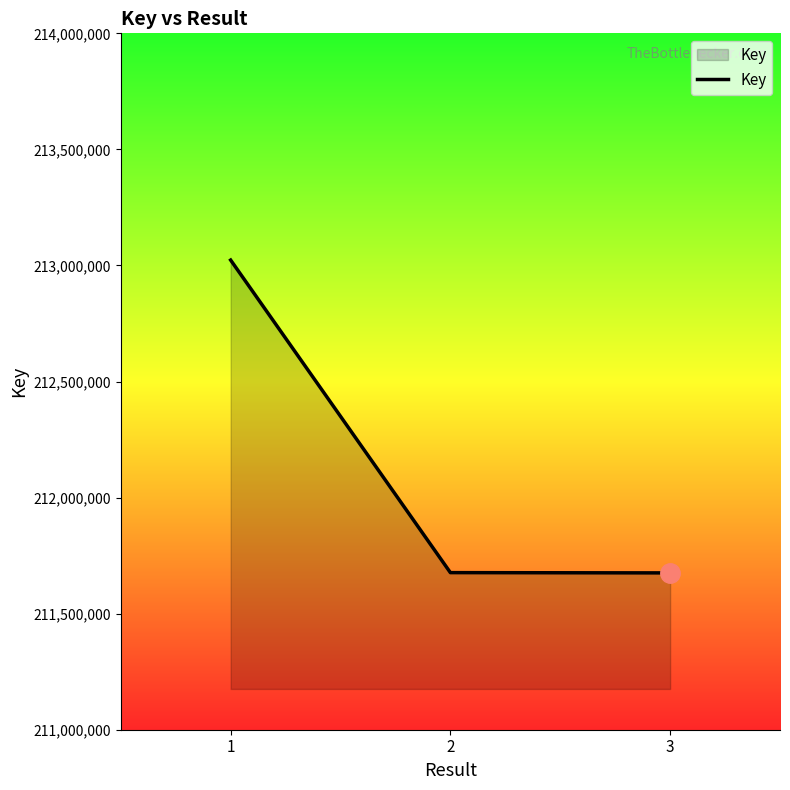

How many lines are shown in the chart?

1